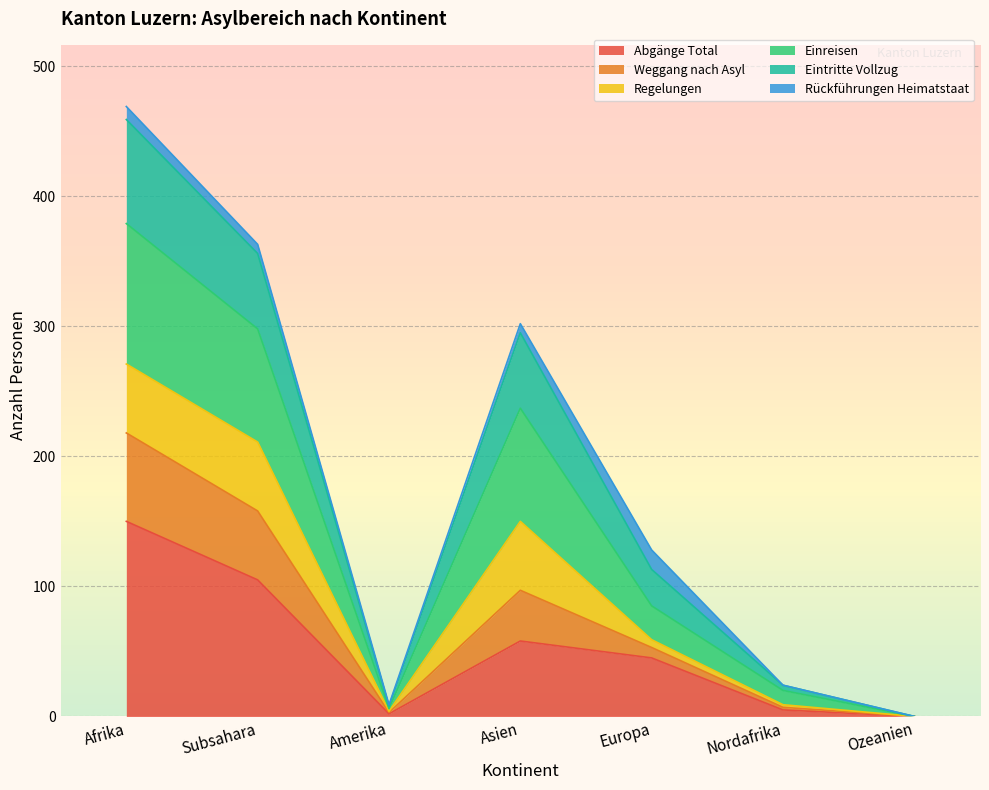

At which category is the sum across all series the highest?

Afrika